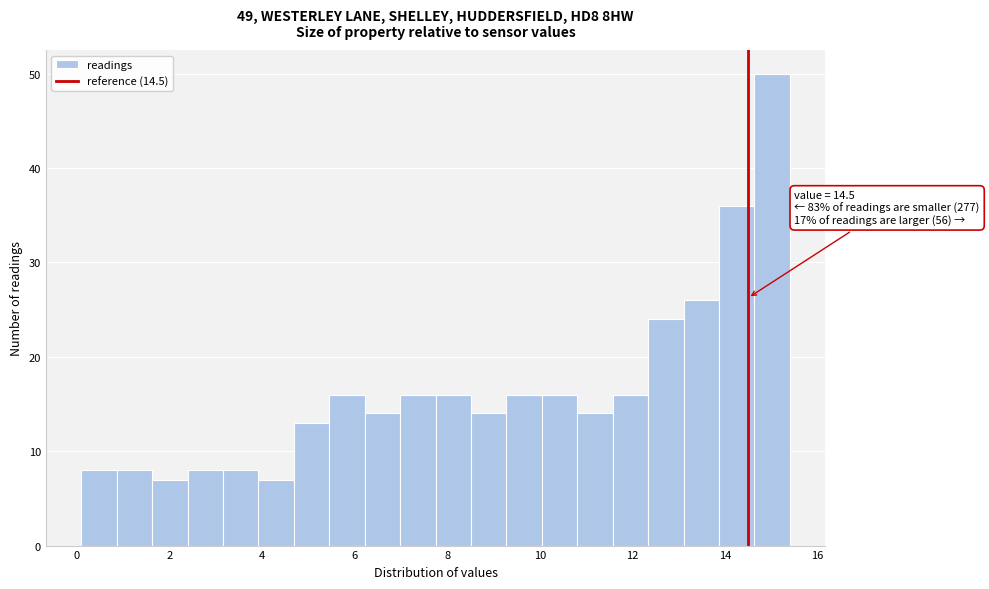

Around what value on the x-axis is the tallest bar? Give the approximate position of its centre, as read against the axis.

15.0